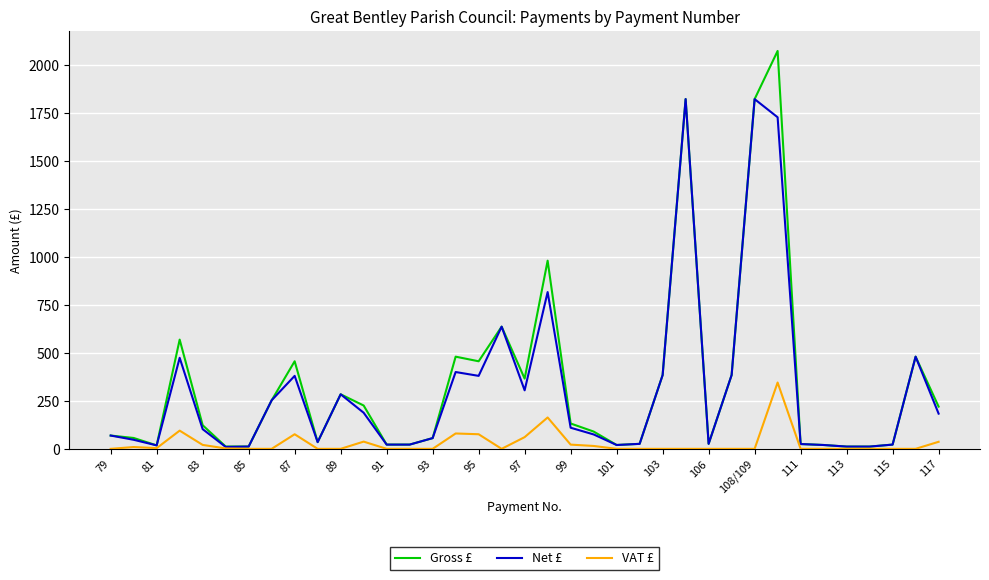

List the series in order of their peak value, highest first.

Gross £, Net £, VAT £